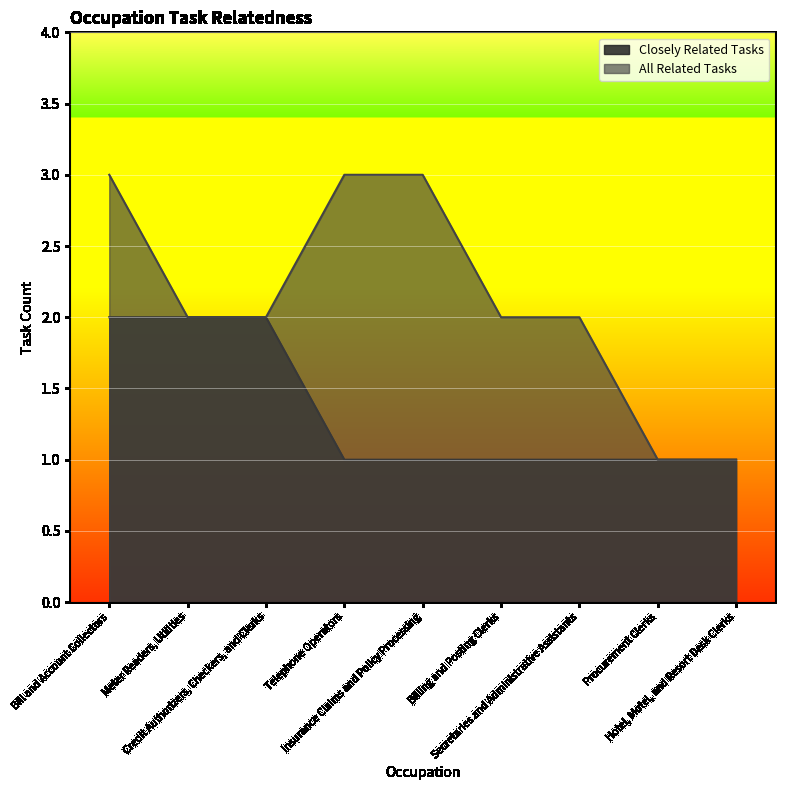

Which series has the largest total across all categories?

All Related Tasks